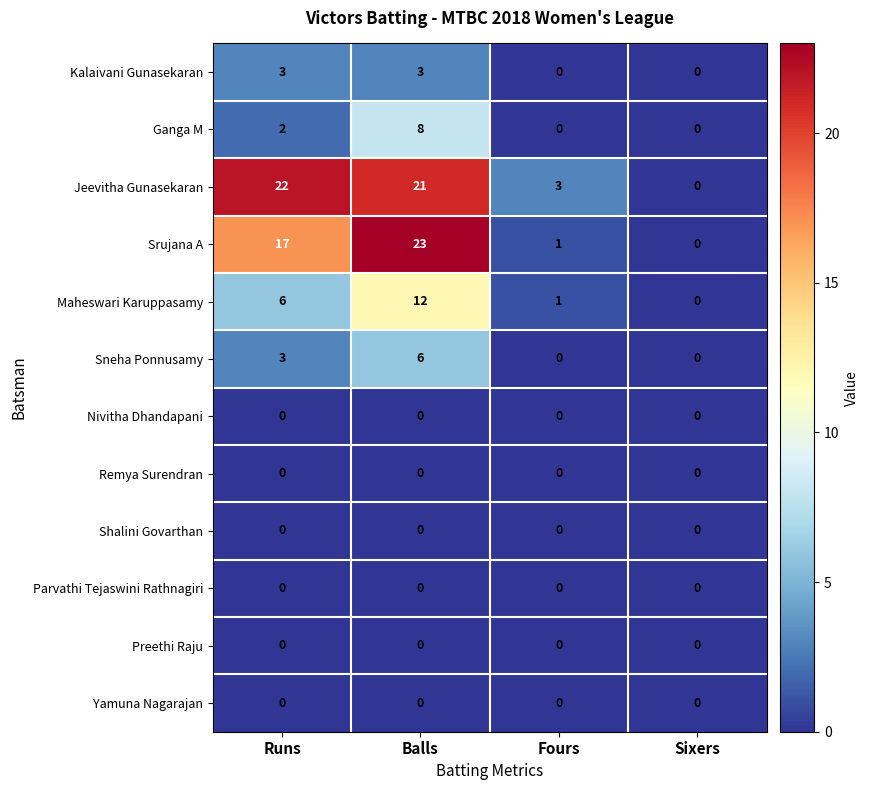

Which series has the widest spread of values?

Srujana A